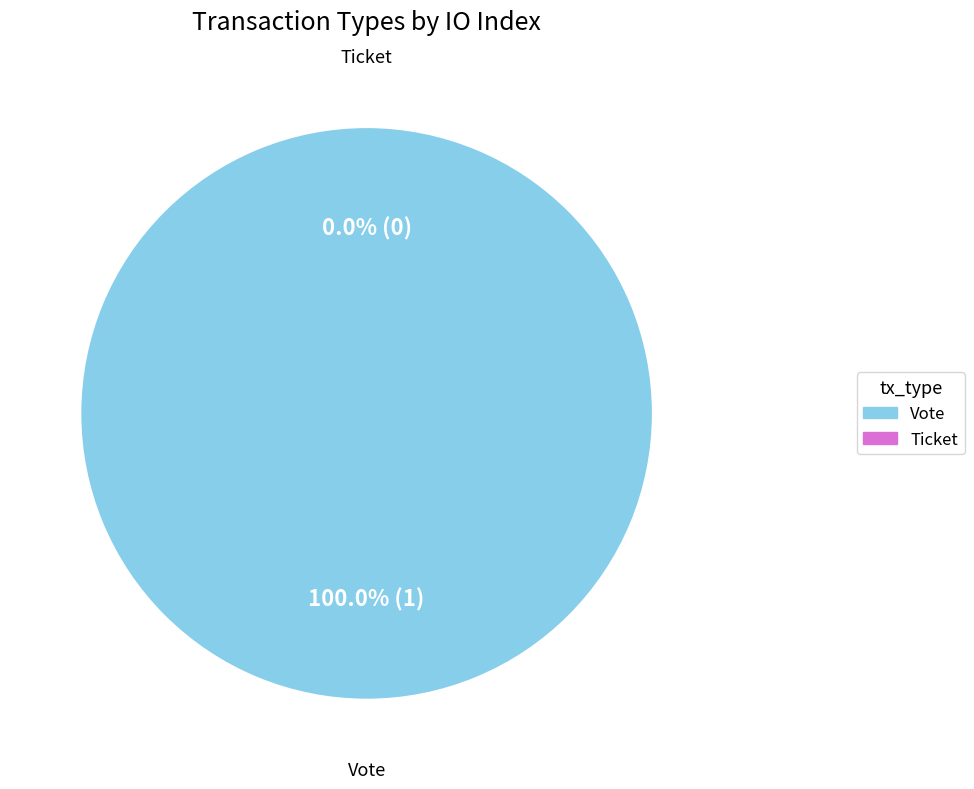

Does Vote represent more than half of the total?

Yes